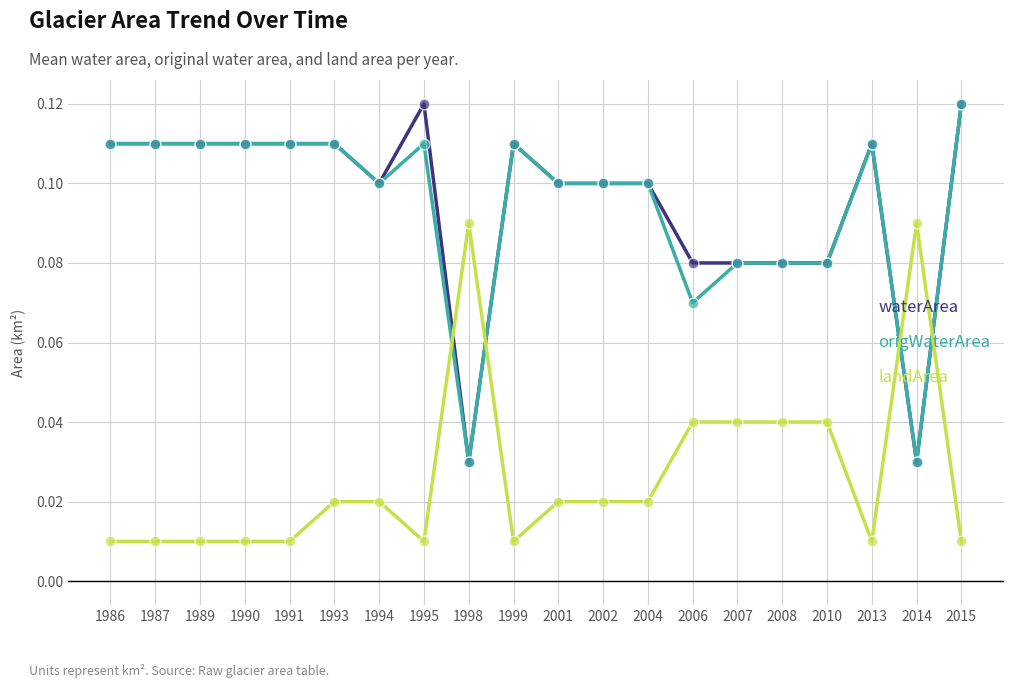

What are all the series names shown in the legend?

waterArea, origWaterArea, landArea